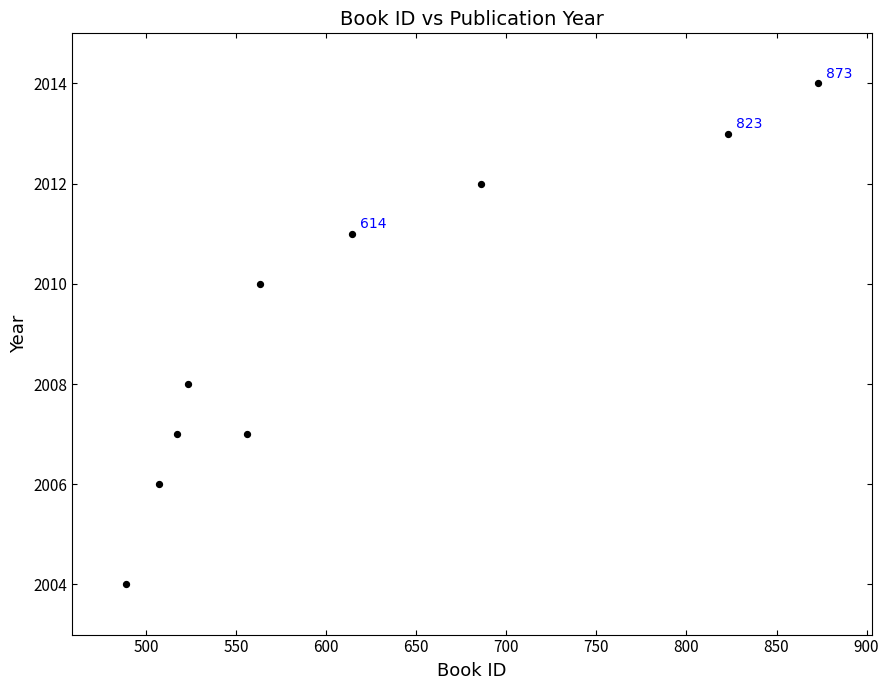

What is the average X value?

615